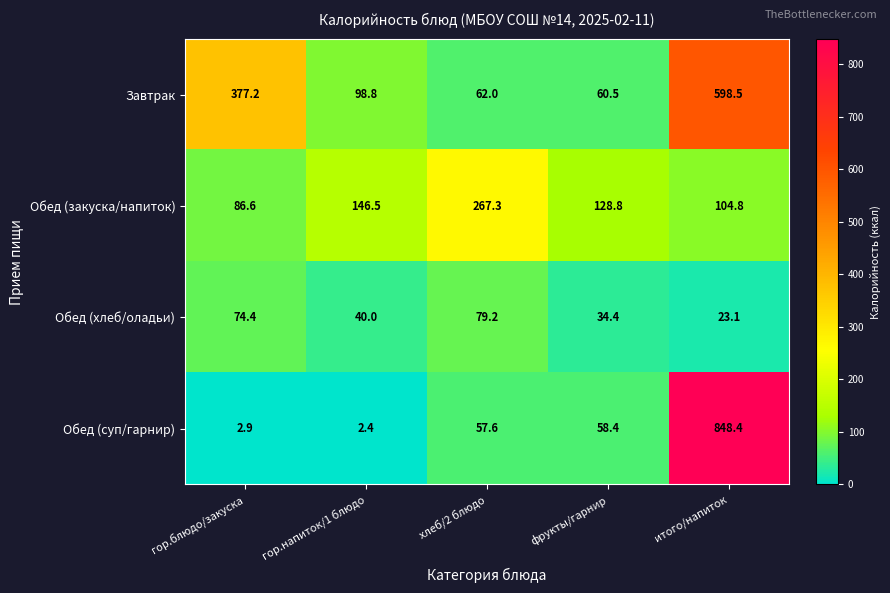

Between гор.блюдо/закуска and фрукты/гарнир, which series saw the biggest shift?

Завтрак